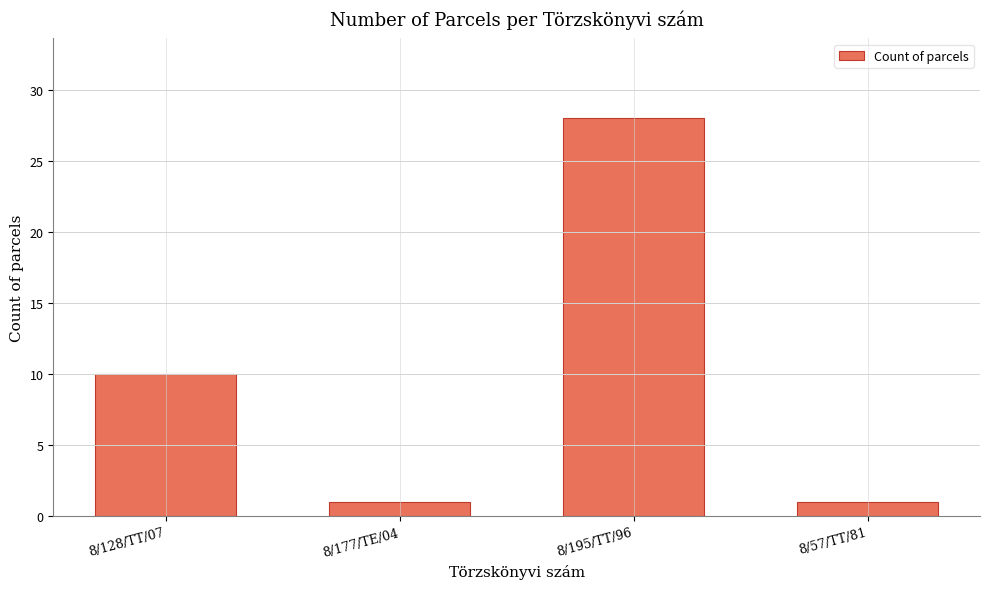

What is the average value?

10